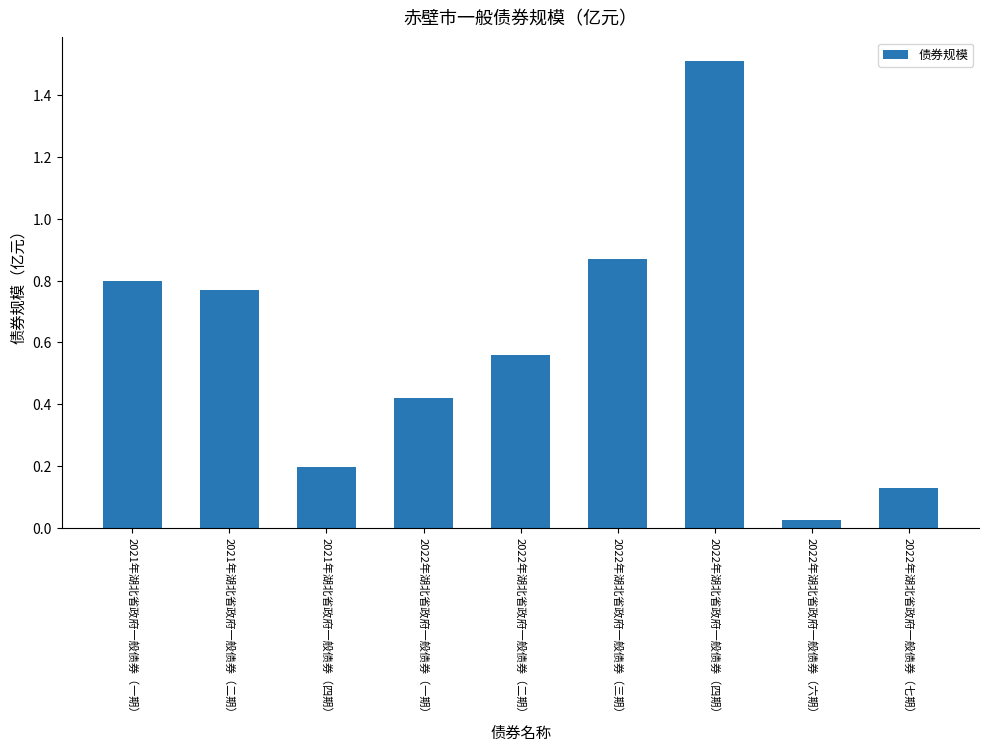

At which label is the value closest to 0?

2022年湖北省政府一般债券（六期）